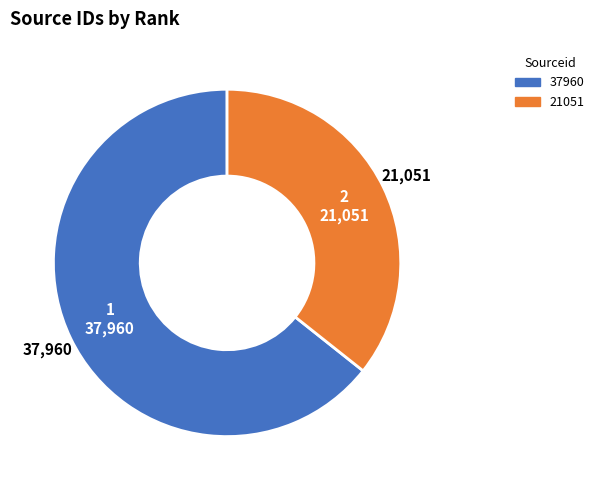

Does 37960 account for over 50% of the chart?

Yes